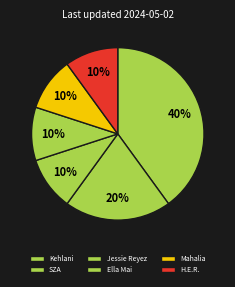

The Jessie Reyez slice represents 1% of the pie. True or false?

False